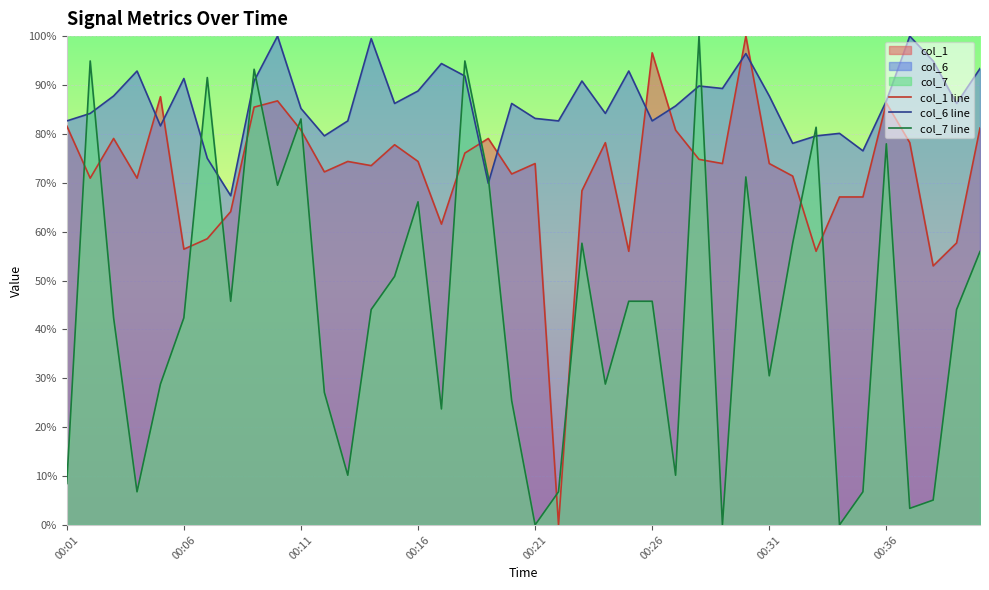

In col_6 line, how many points are lower than both neighbors (excluding endpoints)?

12